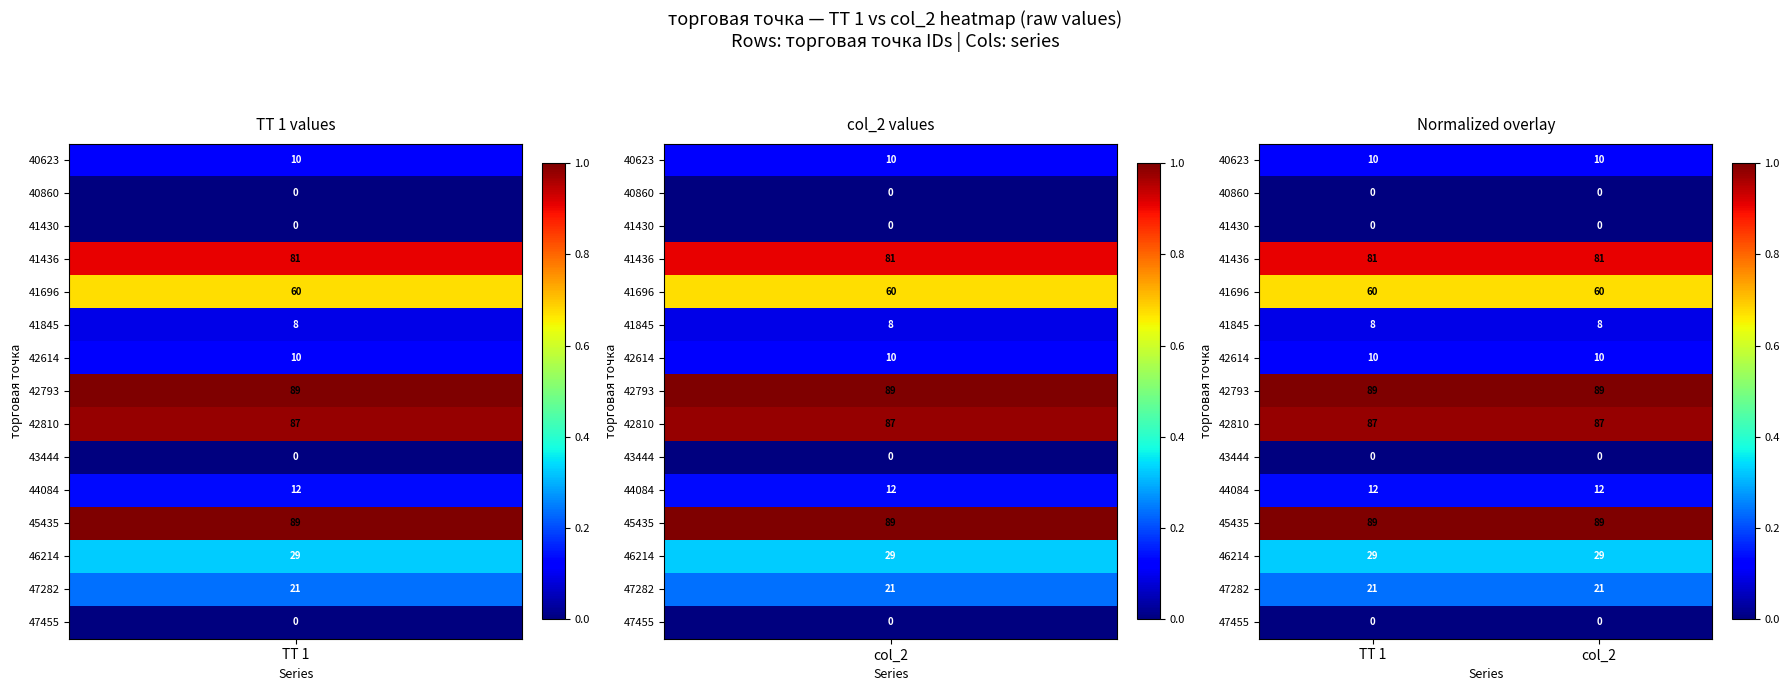

What is the spread (max minus min) of values at col_2?

89